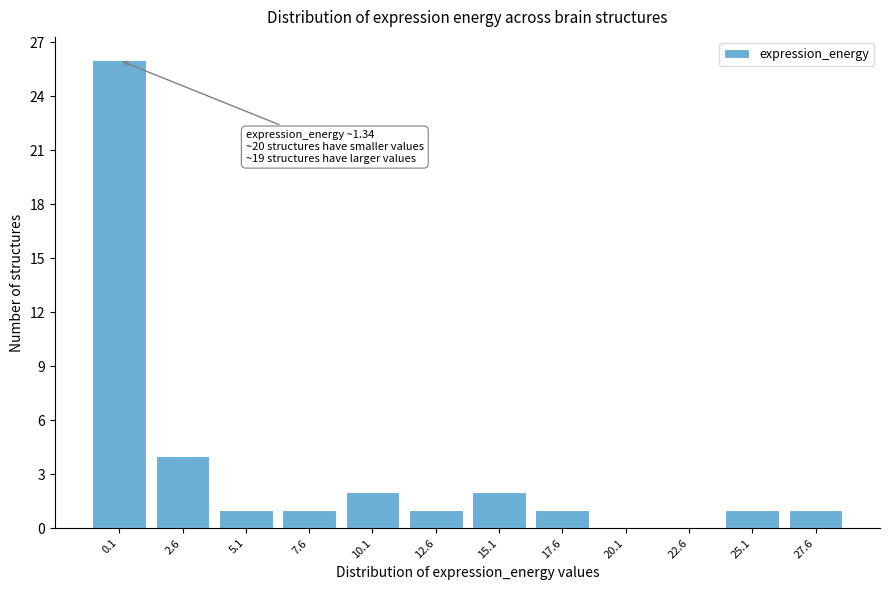

Reading right to left, what are all the values shown in this chart?

27.6=1	25.1=1	22.6=0	20.1=0	17.6=1	15.1=2	12.6=1	10.1=2	7.6=1	5.1=1	2.6=4	0.1=26